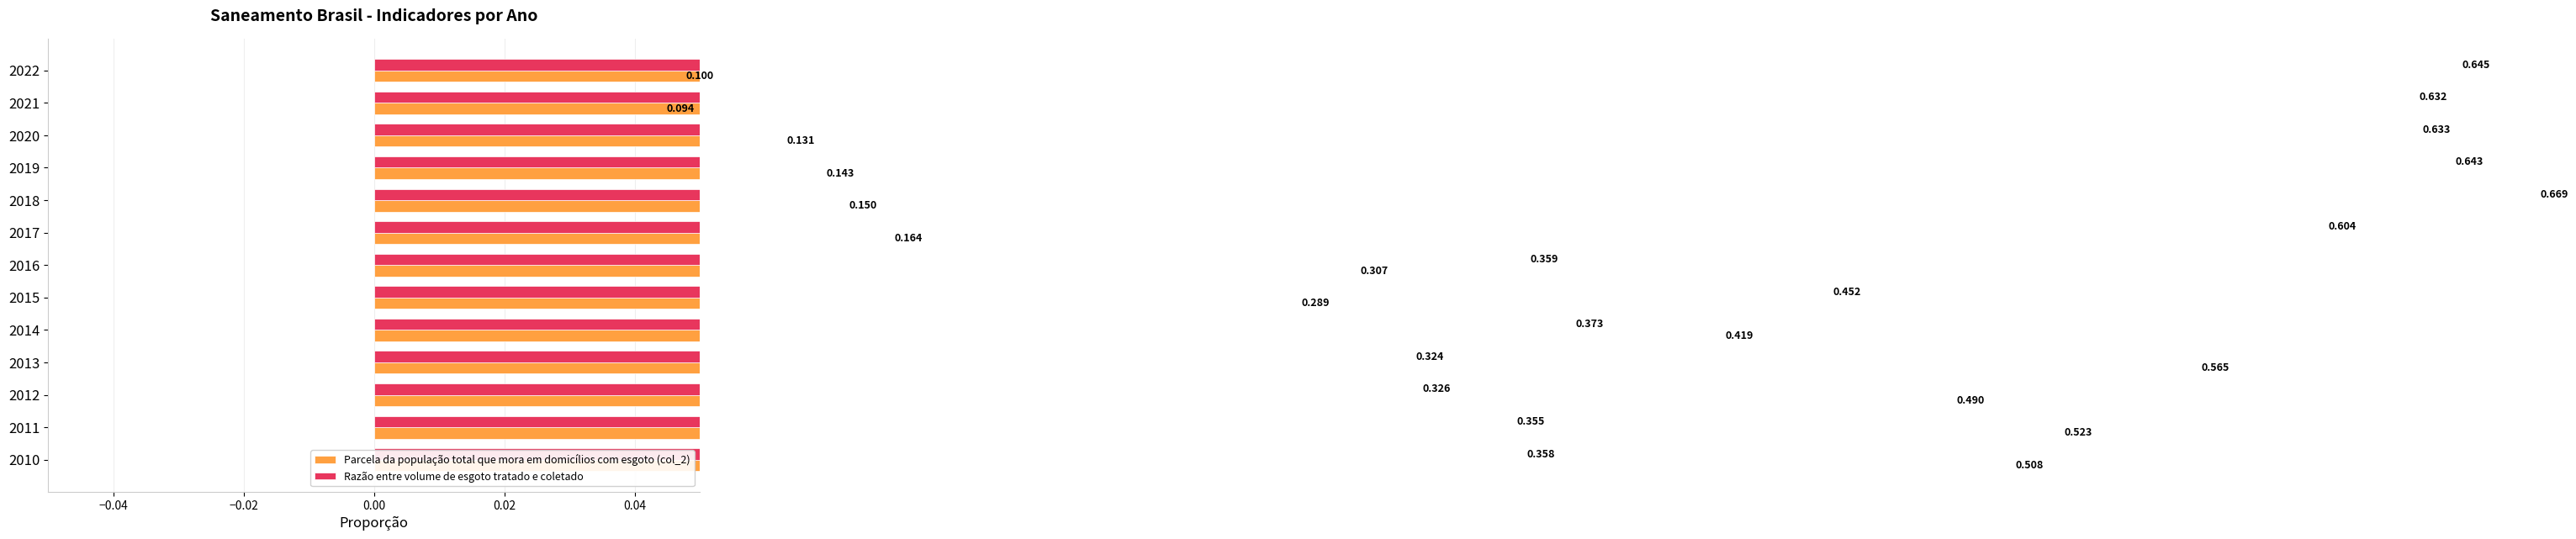

Does the chart contain stacked bars?

No